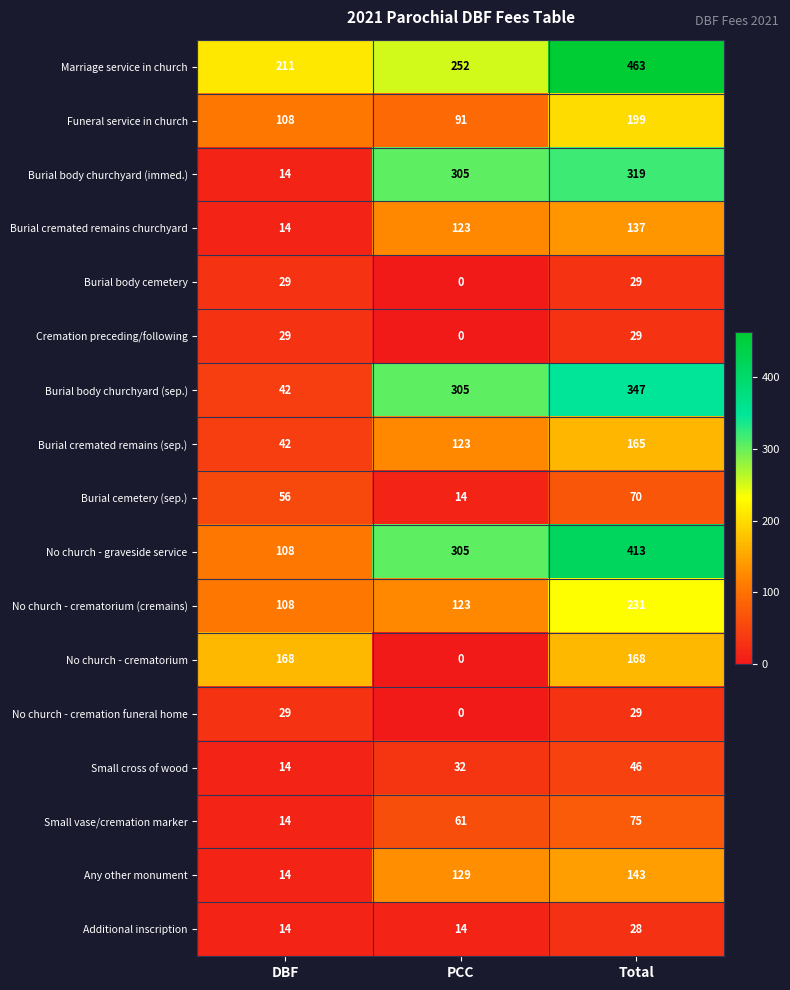

What is the average value of the Small cross of wood series?

31